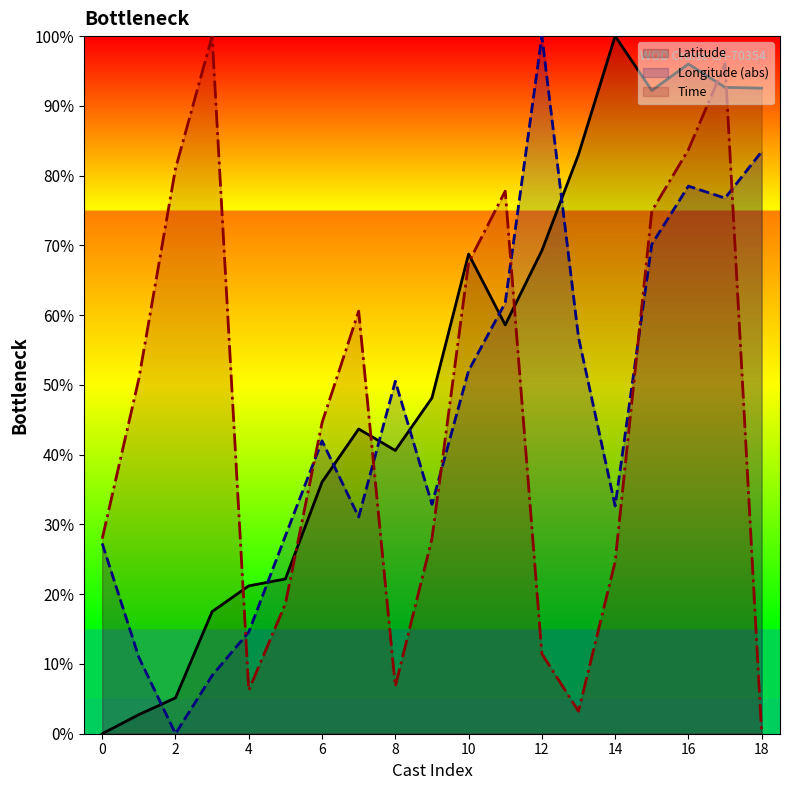

True or false: Latitude has a value of 58.6 at 5.

True